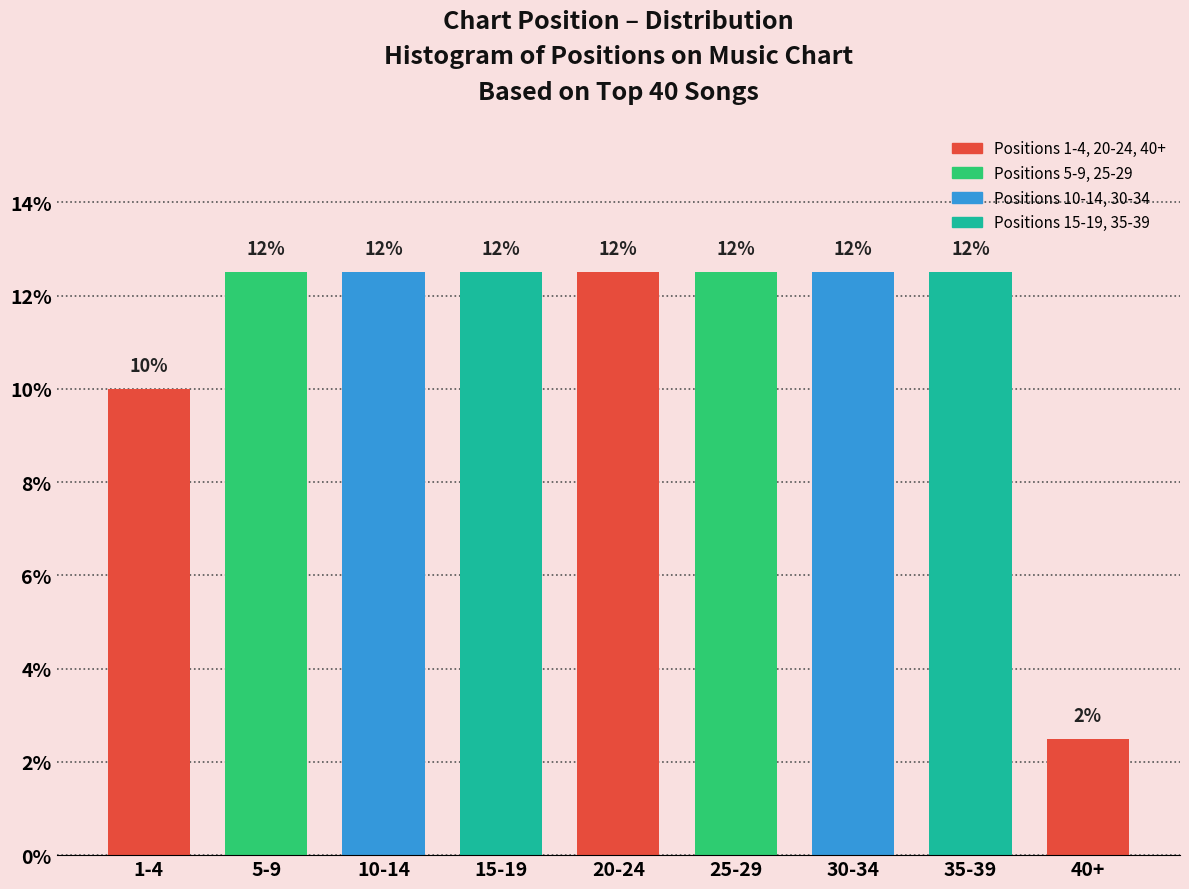

Does the chart contain any negative values?

No